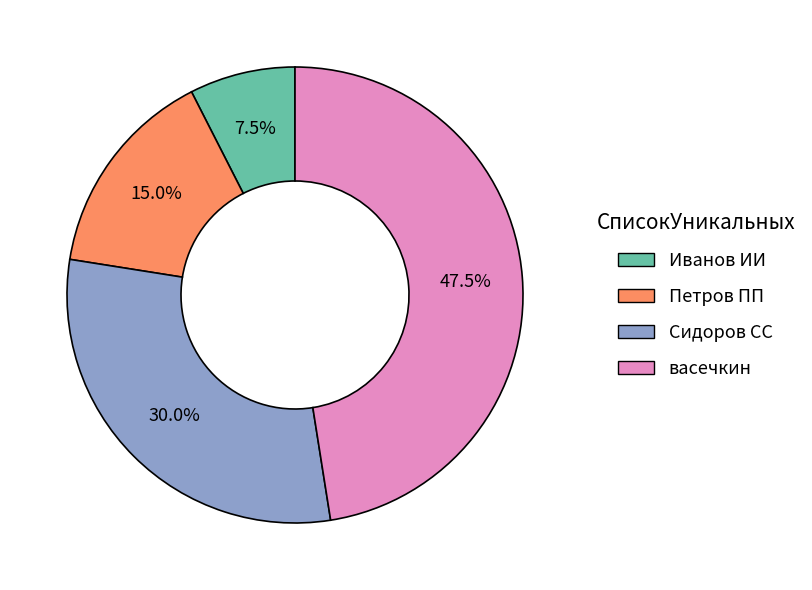

True or false: Сидоров СС accounts for 23% of the total.

False